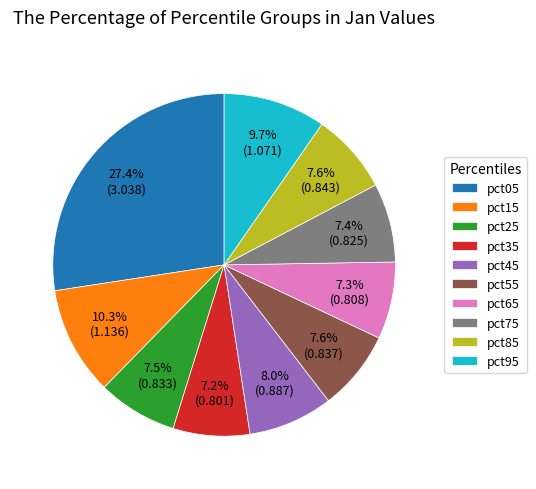

Does pct75 account for over 50% of the chart?

No